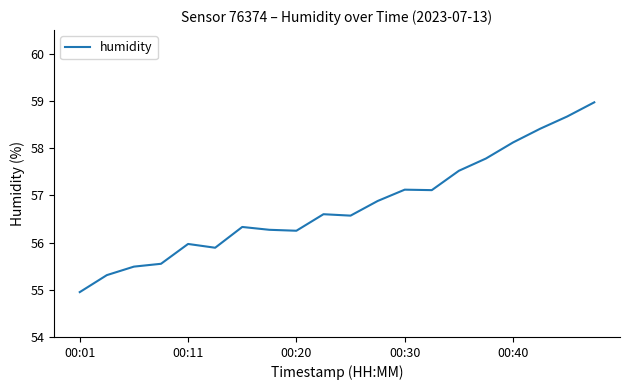

What is the smallest value displayed?

55.0